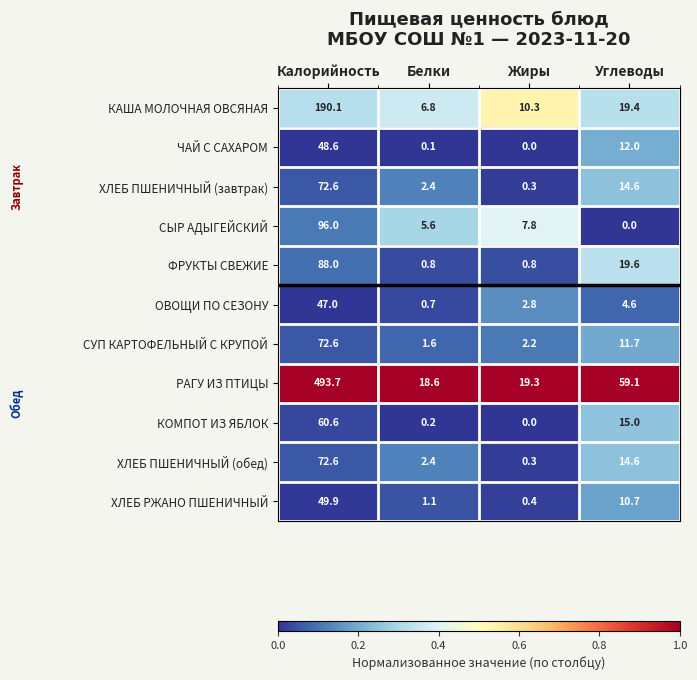

Rank the categories by ХЛЕБ ПШЕНИЧНЫЙ (обед) value from lowest to highest.

Жиры, Белки, Углеводы, Калорийность